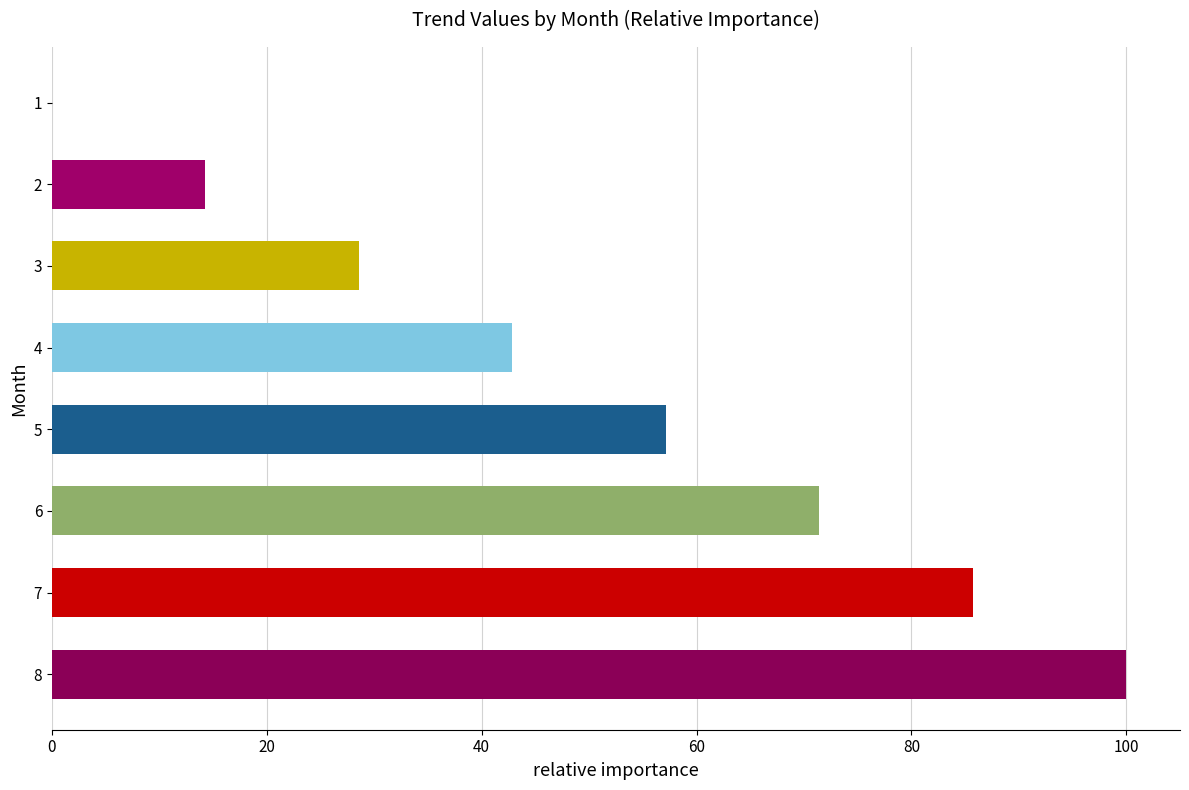

Is it true that the value at 1 is 0.0?

True